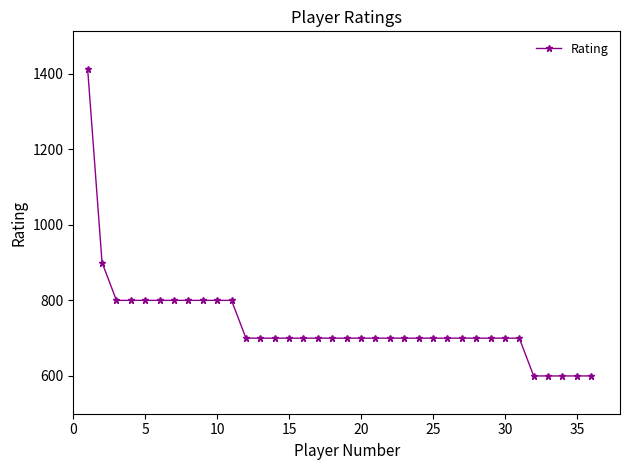

Count the values in the range 700 to 800.

29